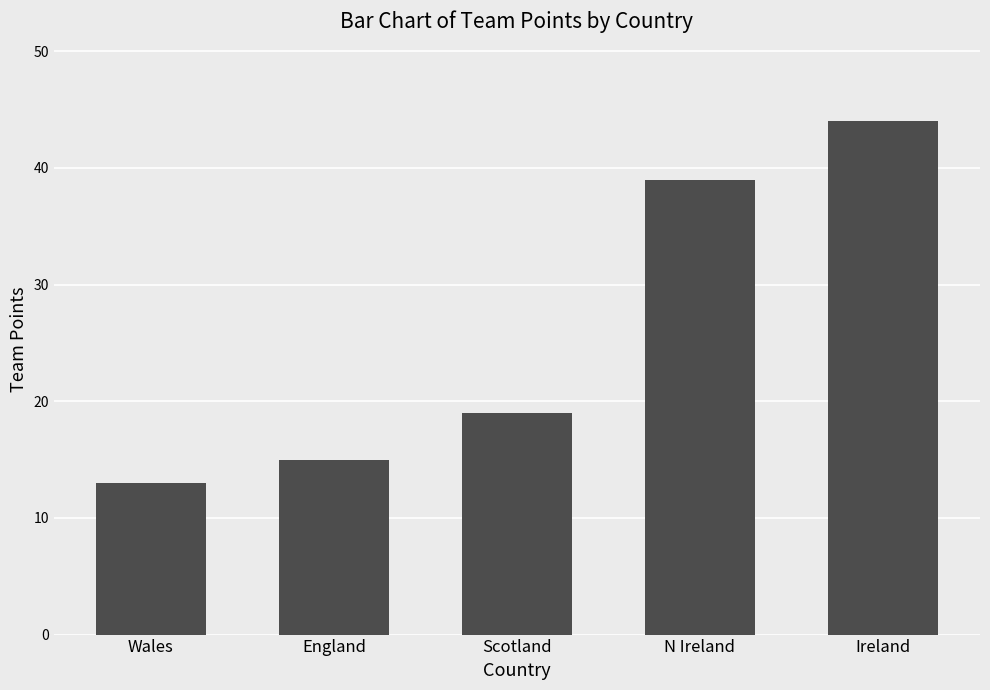

Reading left to right, list all the values displayed in this chart.

Wales=13	England=15	Scotland=19	N Ireland=39	Ireland=44